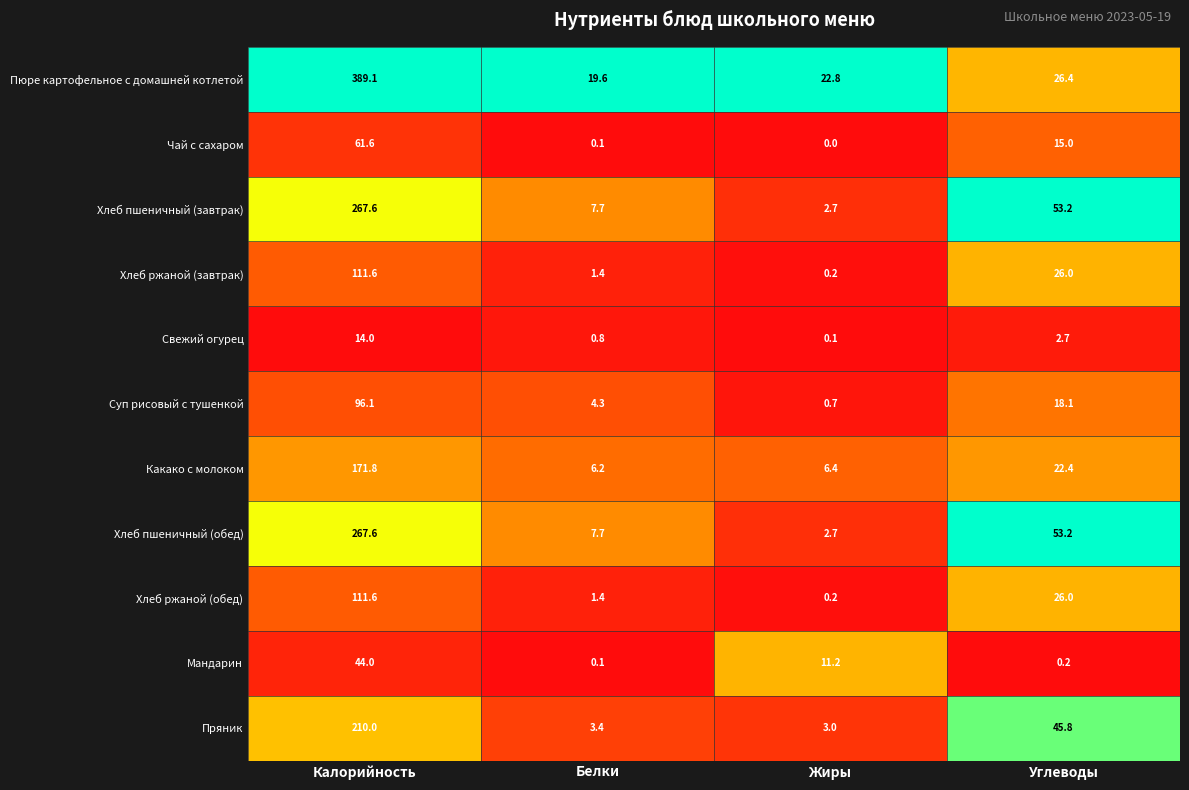

True or false: Свежий огурец has a value of 0.8 at Белки.

True